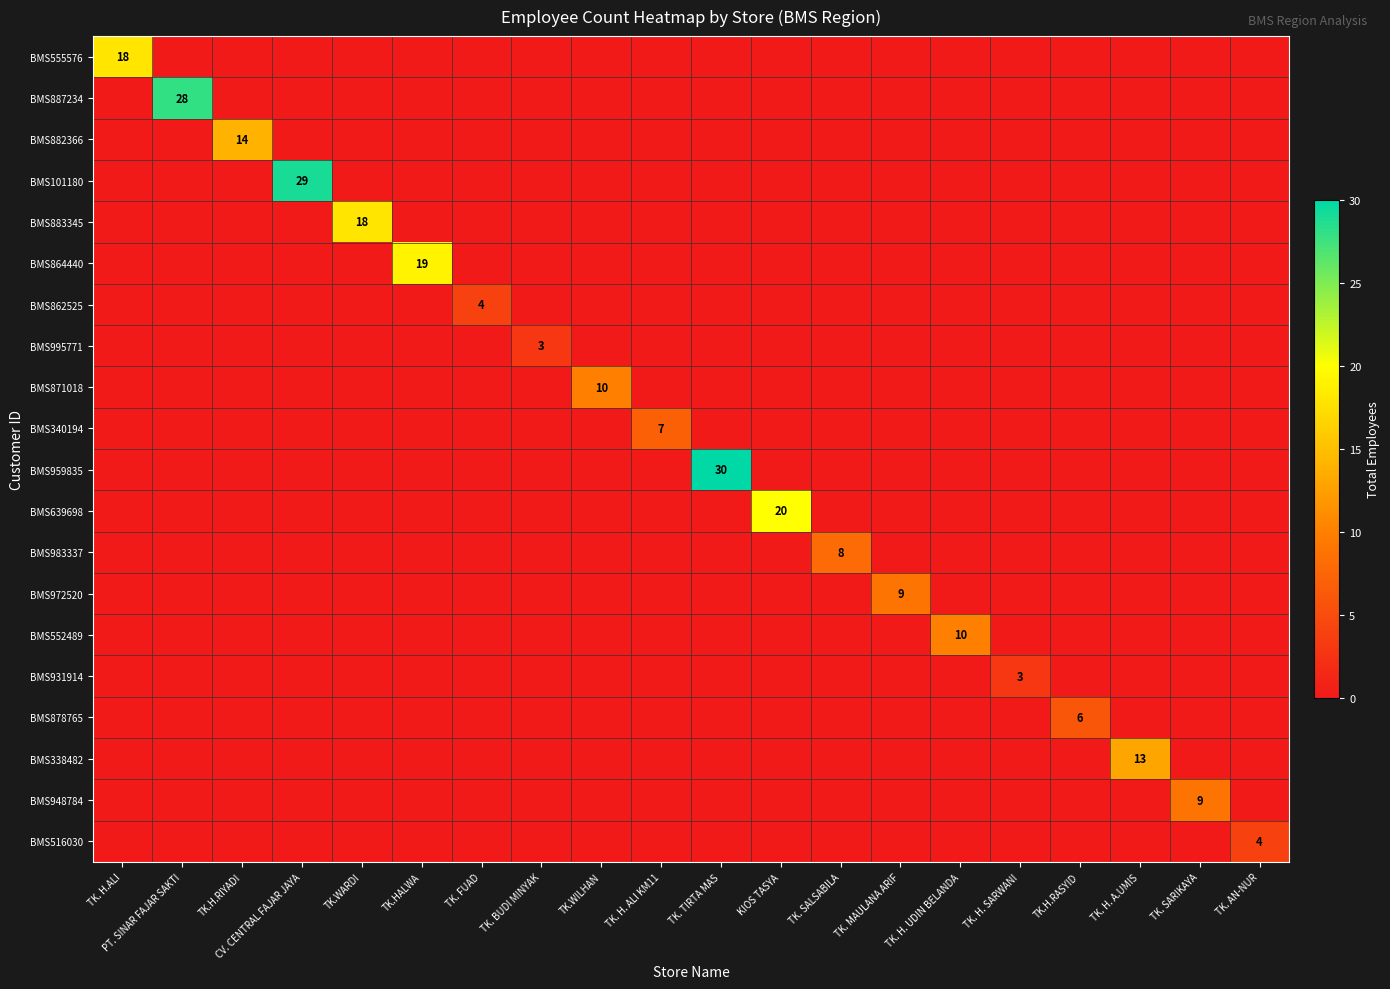

Between TK.WILHAN and TK. H. UDIN BELANDA, which series saw the biggest shift?

BMS871018